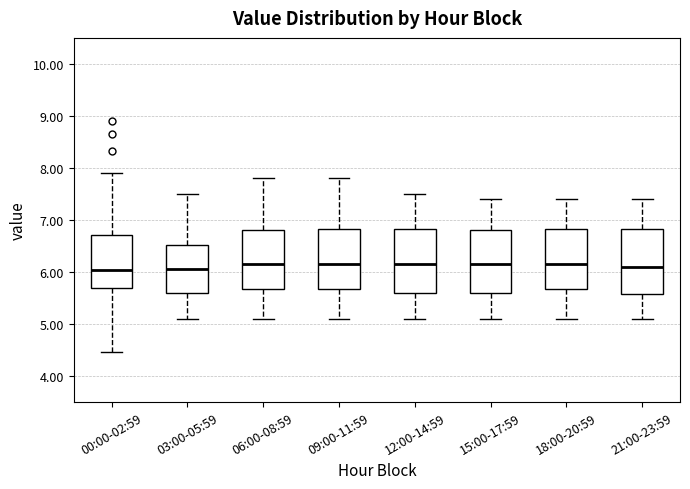

Where does the median line of the box for 15:00-17:59 sit on the y-axis? The values are not printed on the chart, so give them approximately, as read against the axis.

6.2